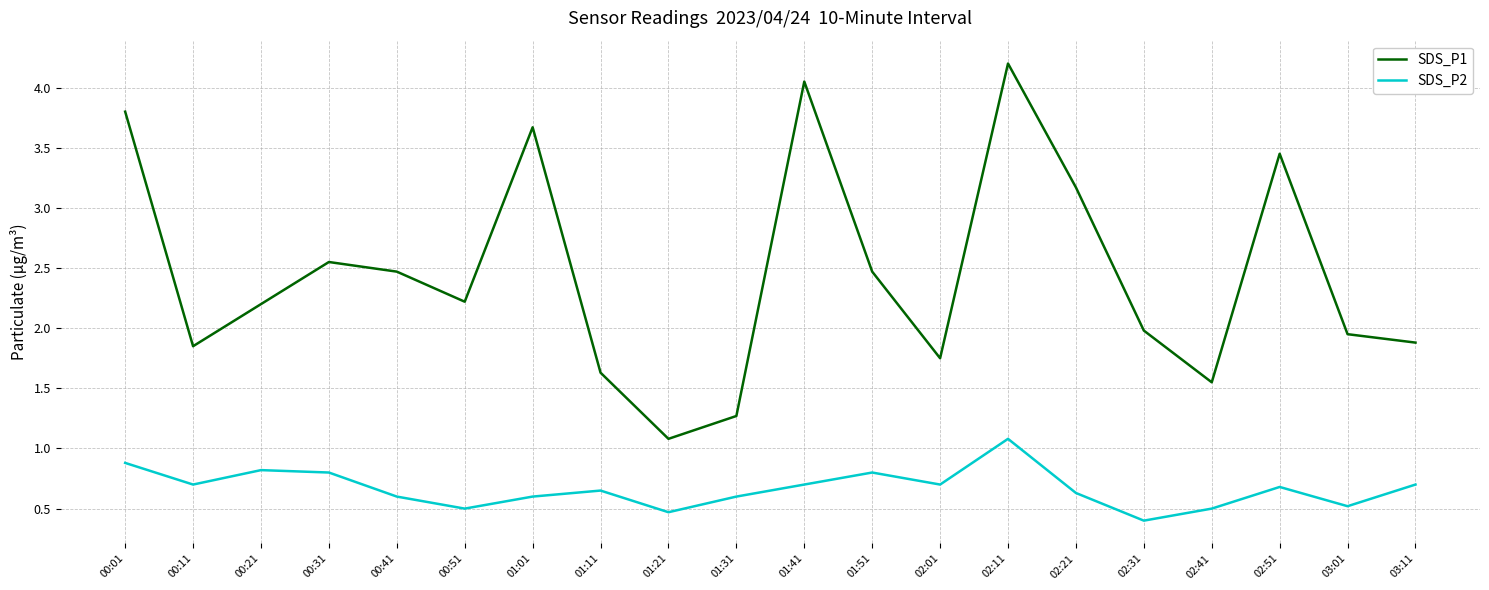

The SDS_P1 series shows 3.7 at 01:01. True or false?

True